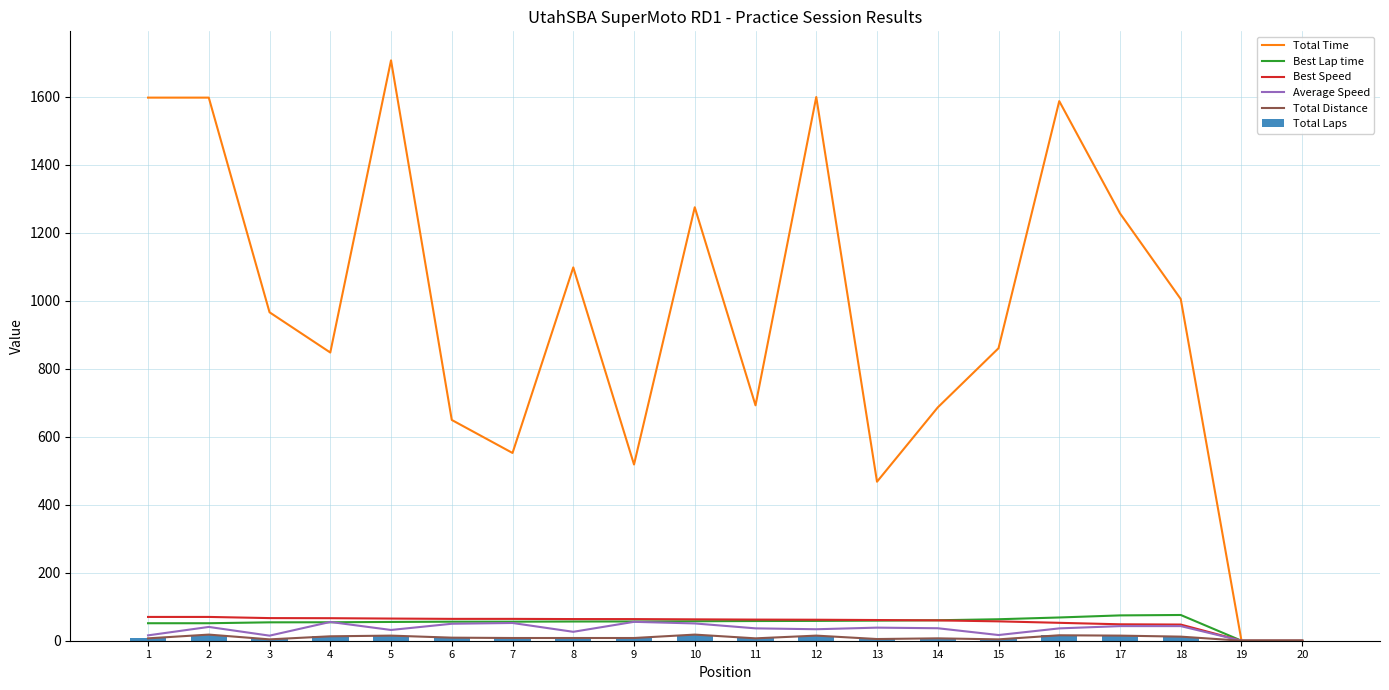

The Total Laps series shows 10.1 at 19. True or false?

False